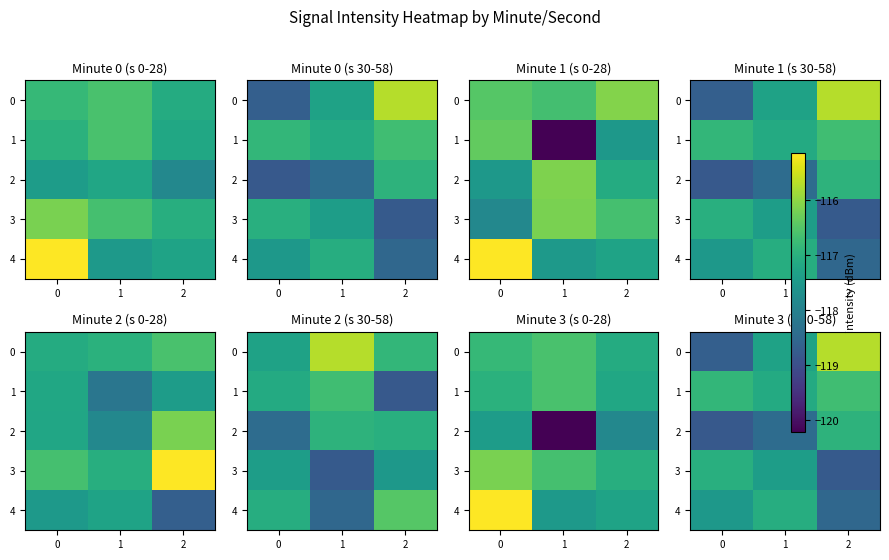

At which category does the chart reach its peak across all series?

2